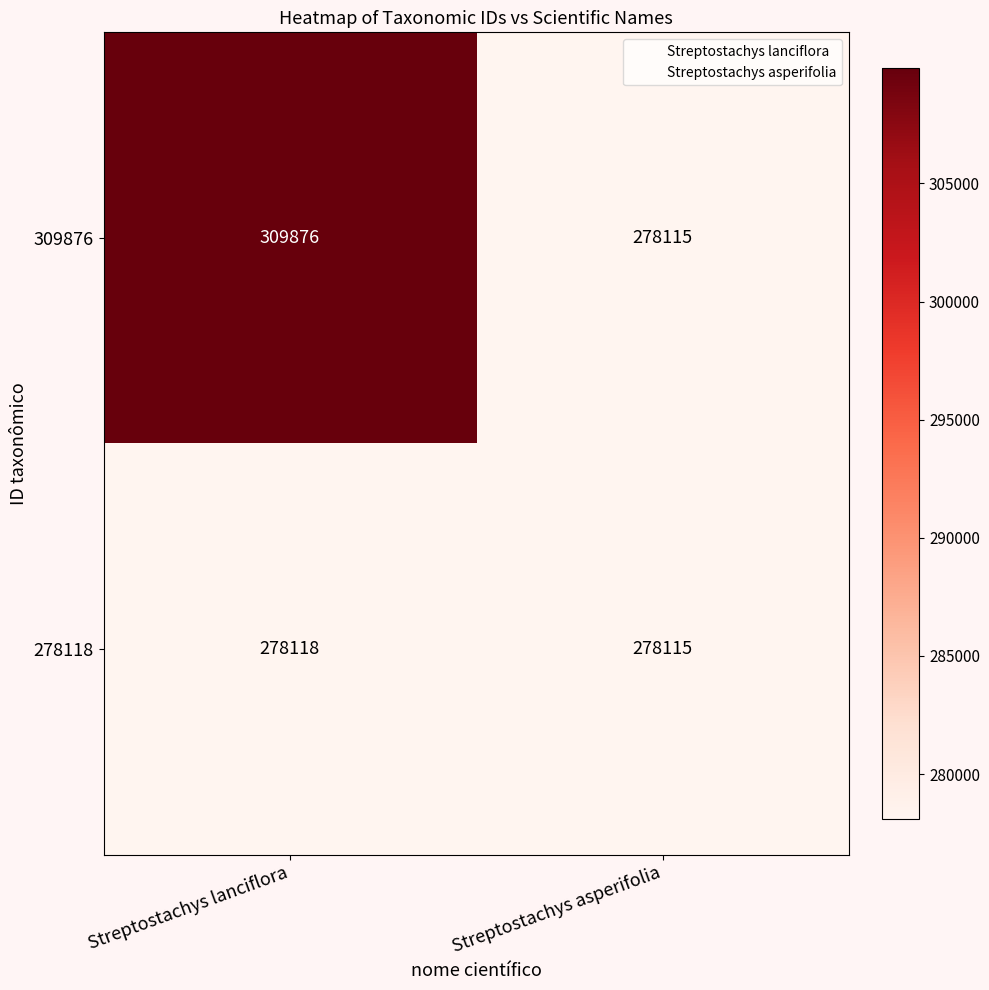

Read the 278118 value at Streptostachys lanciflora.

278118